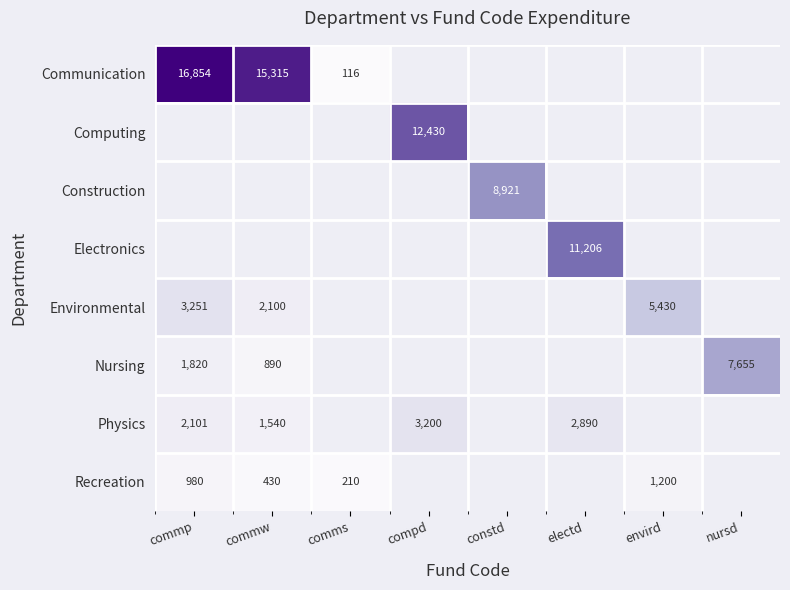

At which category does the chart reach its minimum across all series?

comms